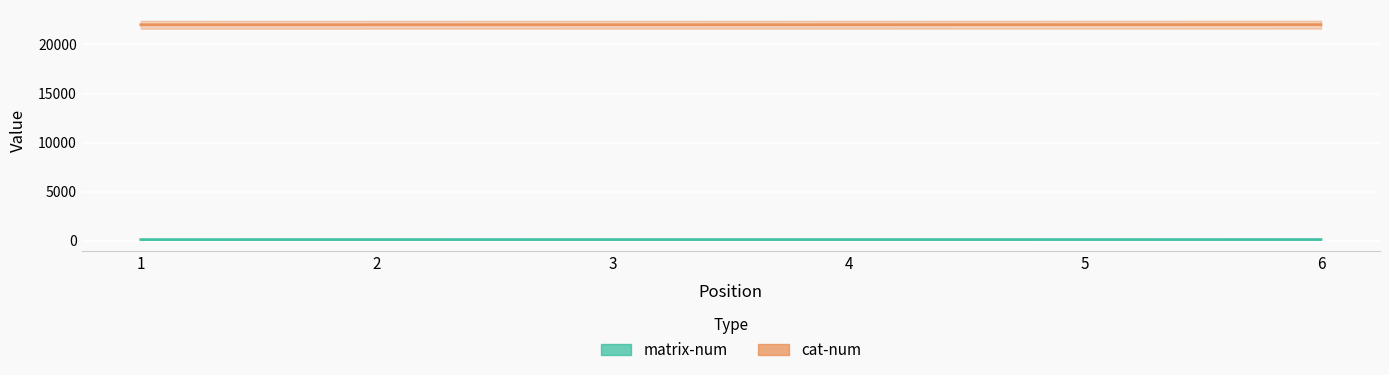

Is it true that matrix-num equals 108 at 3?

True